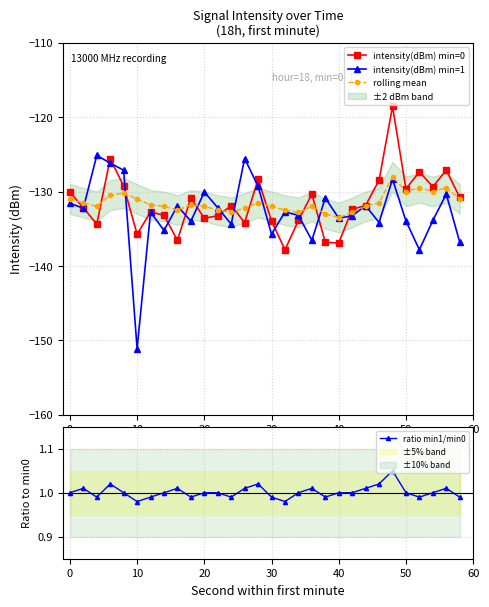

Which series has the largest total across all categories?

ratio min1/min0